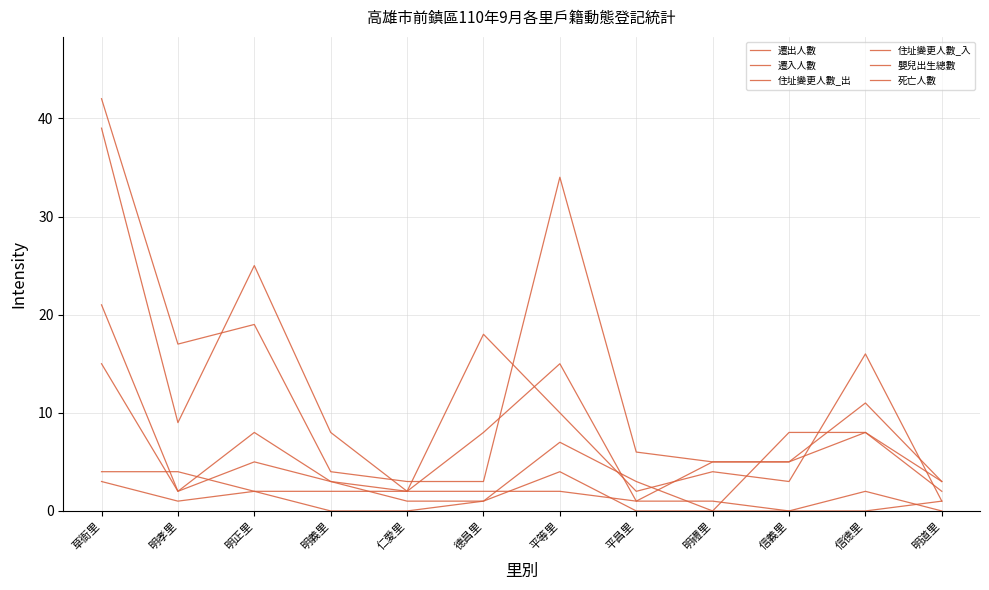

How many lines are shown in the chart?

6